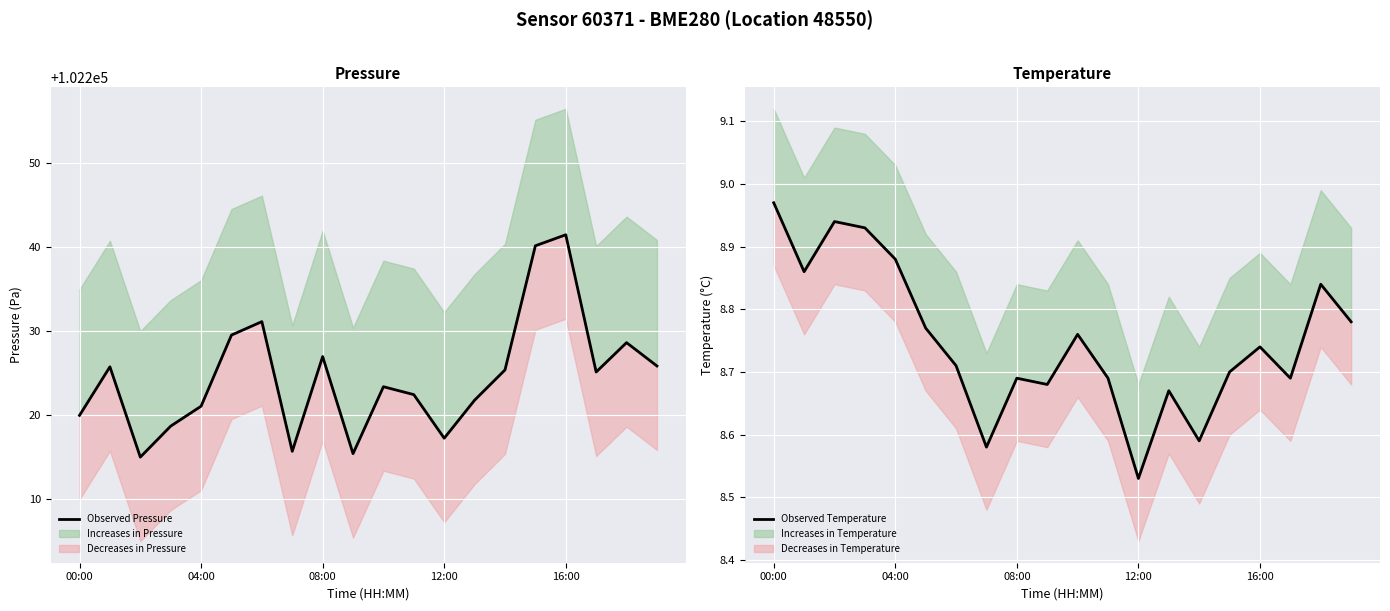

The value of Observed Temperature at 6 is 2.9. True or false?

False